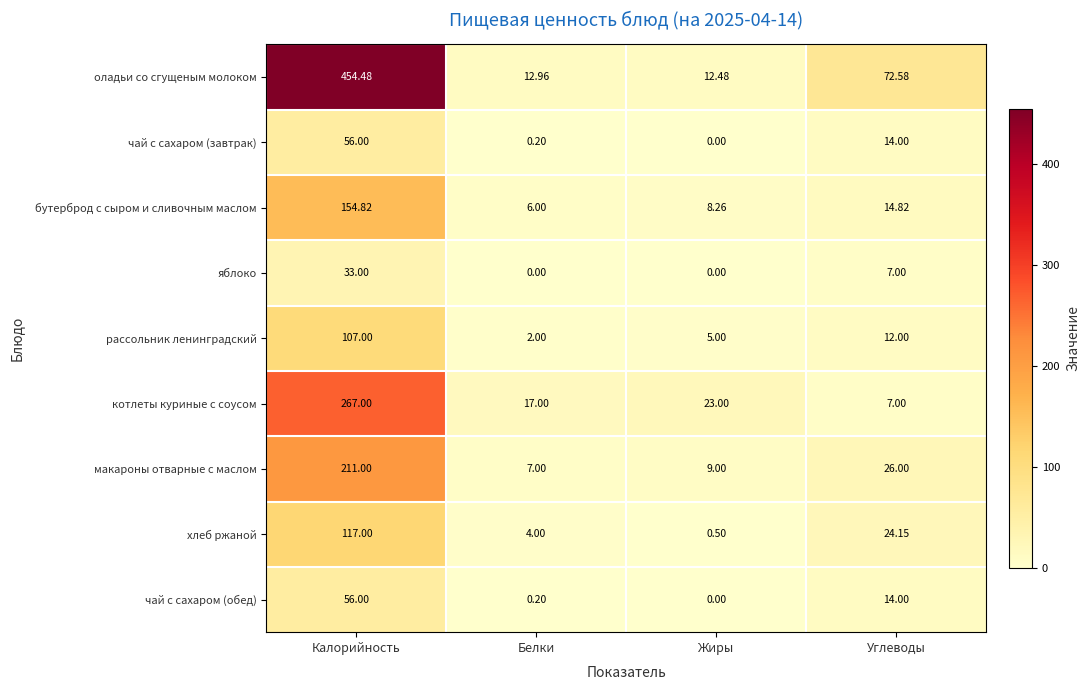

Which series has the widest spread of values?

оладьи со сгущеным молоком